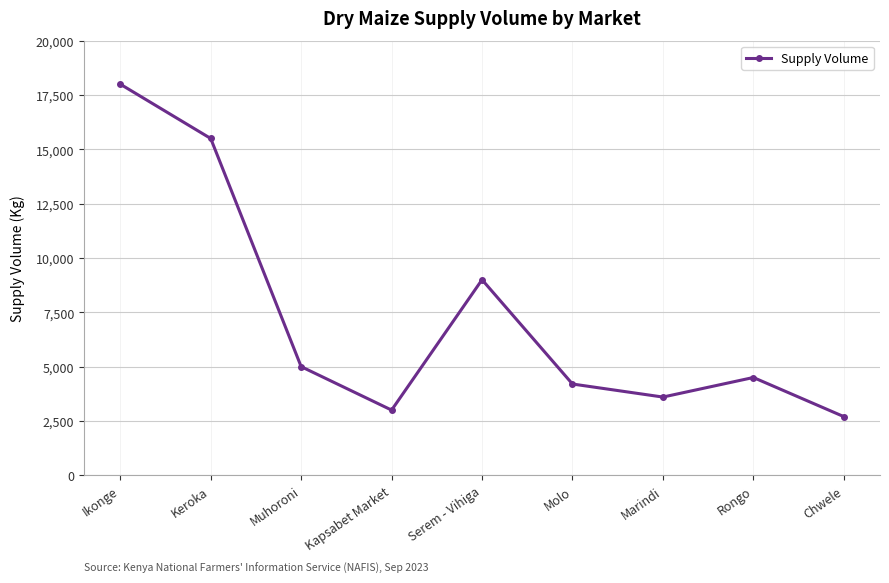

How many interior local peaks (higher than both neighbors) does the data have?

2